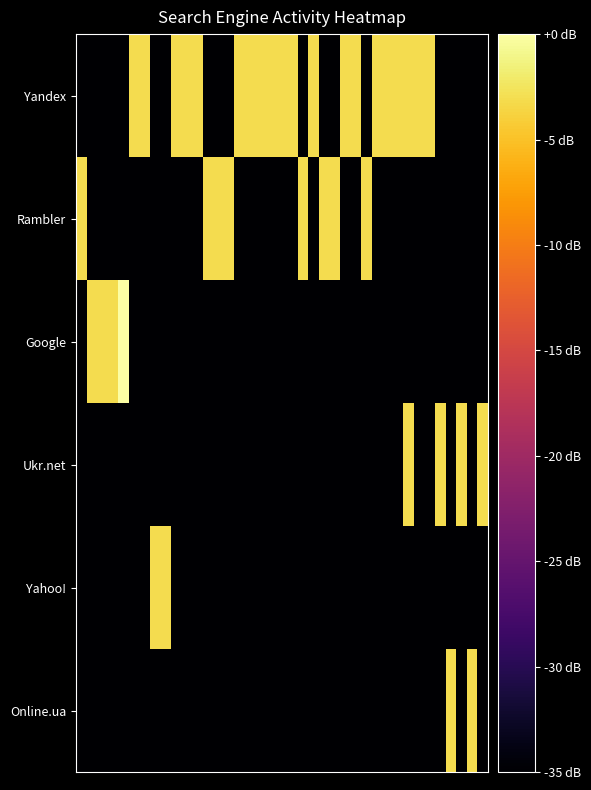

Reading left to right, what are all the values shown in this chart?

Yandex: -35.0	-35.0	-35.0	-35.0	-35.0	-3.0	-3.0	-35.0	-35.0	-3.0	-3.0	-3.0	-35.0	-35.0	-35.0	-3.0	-3.0	-3.0	-3.0	-3.0	-3.0	-35.0	-3.0	-35.0	-35.0	-3.0	-3.0	-35.0	-3.0	-3.0	-3.0	-3.0	-3.0	-3.0	-35.0	-35.0	-35.0	-35.0	-35.0
Rambler: -3.0	-35.0	-35.0	-35.0	-35.0	-35.0	-35.0	-35.0	-35.0	-35.0	-35.0	-35.0	-3.0	-3.0	-3.0	-35.0	-35.0	-35.0	-35.0	-35.0	-35.0	-3.0	-35.0	-3.0	-3.0	-35.0	-35.0	-3.0	-35.0	-35.0	-35.0	-35.0	-35.0	-35.0	-35.0	-35.0	-35.0	-35.0	-35.0
Google: -35.0	-3.0	-3.0	-3.0	0.0	-35.0	-35.0	-35.0	-35.0	-35.0	-35.0	-35.0	-35.0	-35.0	-35.0	-35.0	-35.0	-35.0	-35.0	-35.0	-35.0	-35.0	-35.0	-35.0	-35.0	-35.0	-35.0	-35.0	-35.0	-35.0	-35.0	-35.0	-35.0	-35.0	-35.0	-35.0	-35.0	-35.0	-35.0
Ukr.net: -35.0	-35.0	-35.0	-35.0	-35.0	-35.0	-35.0	-35.0	-35.0	-35.0	-35.0	-35.0	-35.0	-35.0	-35.0	-35.0	-35.0	-35.0	-35.0	-35.0	-35.0	-35.0	-35.0	-35.0	-35.0	-35.0	-35.0	-35.0	-35.0	-35.0	-35.0	-3.0	-35.0	-35.0	-3.0	-35.0	-3.0	-35.0	-3.0
Yahoo!: -35.0	-35.0	-35.0	-35.0	-35.0	-35.0	-35.0	-3.0	-3.0	-35.0	-35.0	-35.0	-35.0	-35.0	-35.0	-35.0	-35.0	-35.0	-35.0	-35.0	-35.0	-35.0	-35.0	-35.0	-35.0	-35.0	-35.0	-35.0	-35.0	-35.0	-35.0	-35.0	-35.0	-35.0	-35.0	-35.0	-35.0	-35.0	-35.0
Online.ua: -35.0	-35.0	-35.0	-35.0	-35.0	-35.0	-35.0	-35.0	-35.0	-35.0	-35.0	-35.0	-35.0	-35.0	-35.0	-35.0	-35.0	-35.0	-35.0	-35.0	-35.0	-35.0	-35.0	-35.0	-35.0	-35.0	-35.0	-35.0	-35.0	-35.0	-35.0	-35.0	-35.0	-35.0	-35.0	-3.0	-35.0	-3.0	-35.0